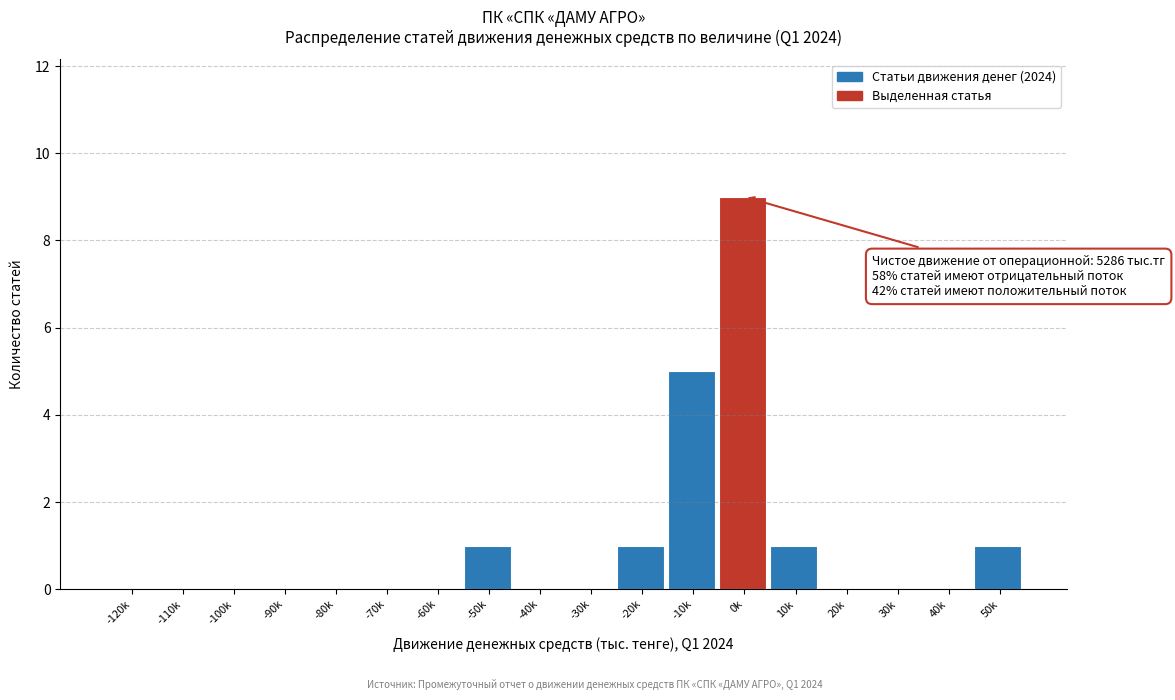

Reading left to right, list all the values displayed in this chart.

-120k=0	-110k=0	-100k=0	-90k=0	-80k=0	-70k=0	-60k=0	-50k=1	-40k=0	-30k=0	-20k=1	-10k=5	0k=9	10k=1	20k=0	30k=0	40k=0	50k=1